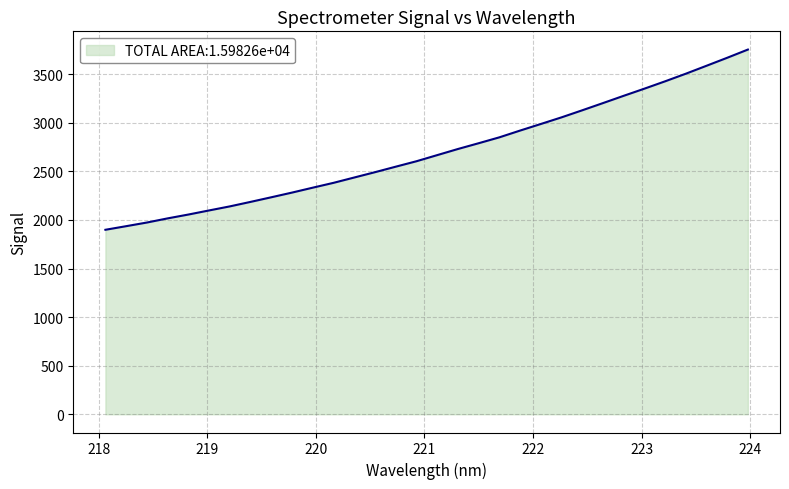

What is the smallest value displayed?

1898.9